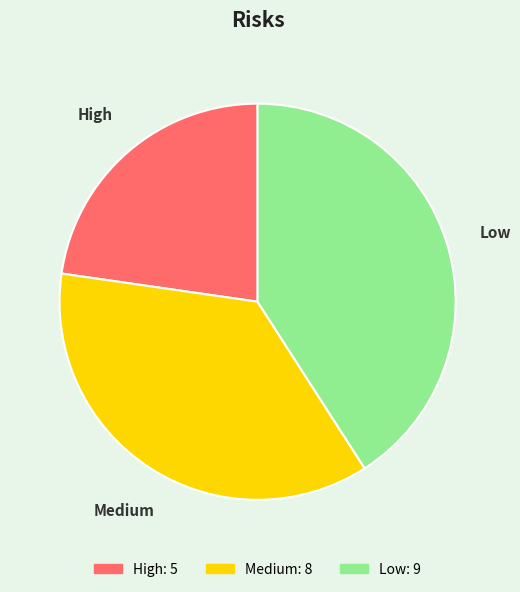

Do Medium and Low together represent more than half of the pie?

Yes